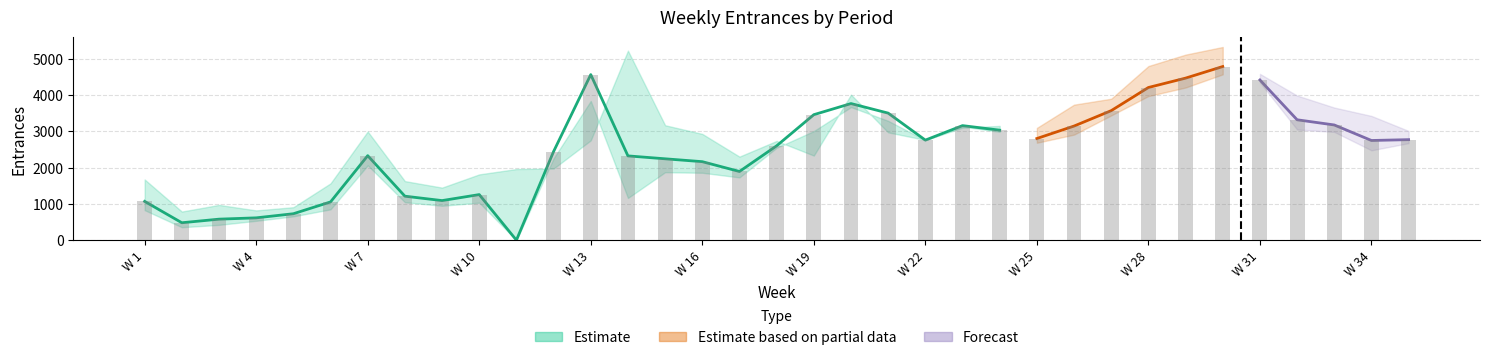

At how many categories does at least one series exceed 4639?

4